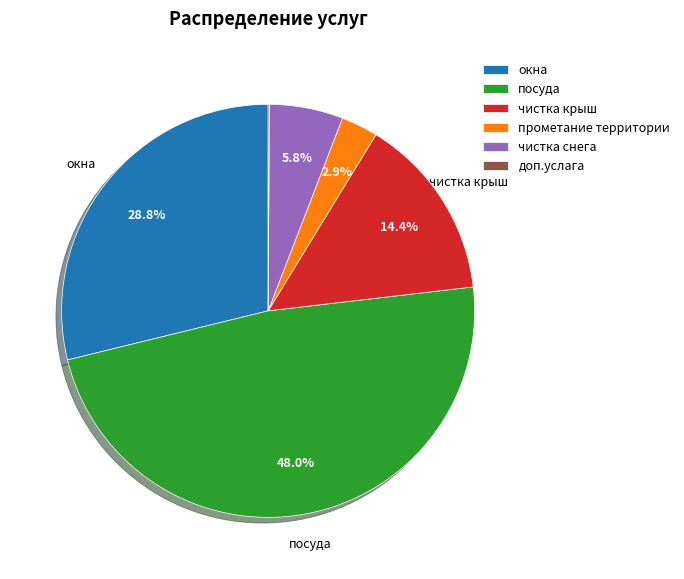

Which has a higher value, посуда or чистка крыш?

посуда